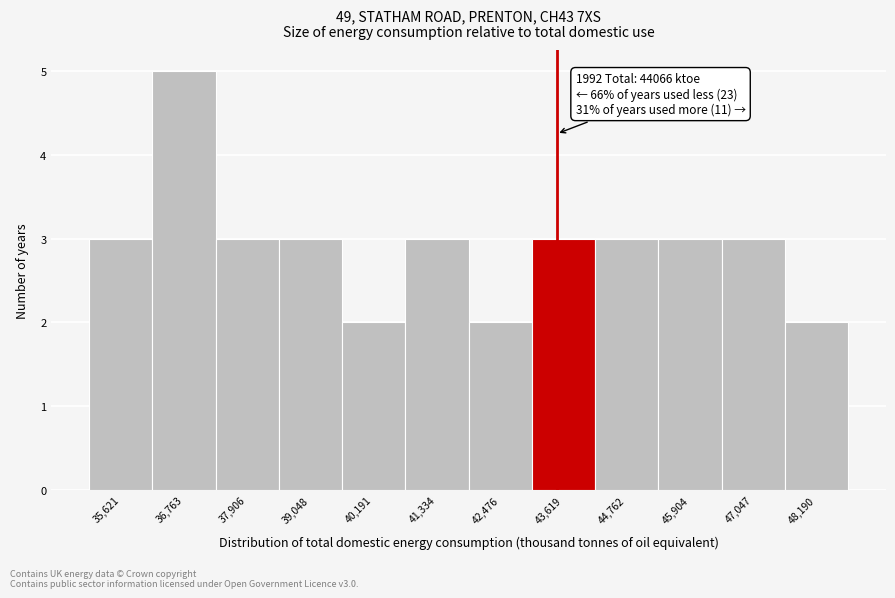

Reading left to right, what are all the values shown in this chart?

3	5	3	3	2	3	2	3	3	3	3	2